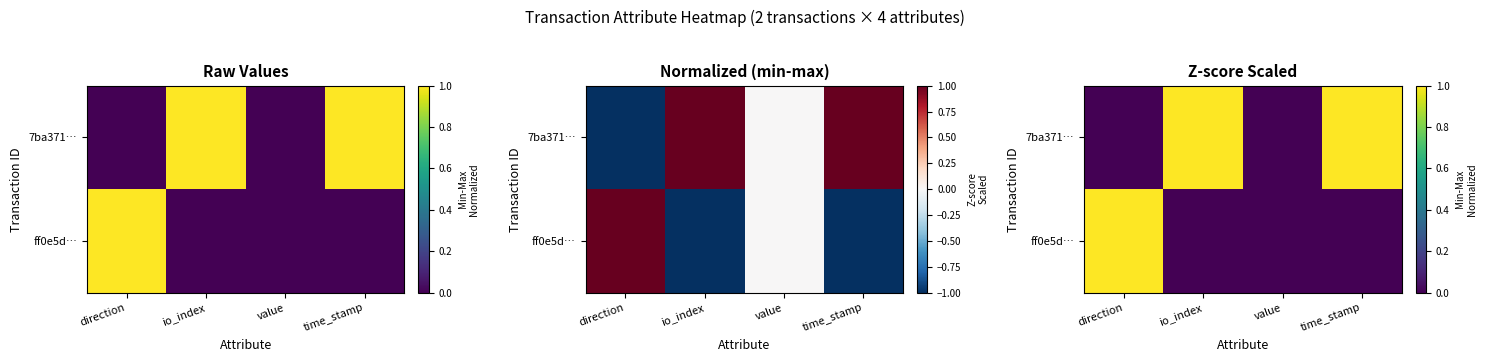

The value of ff0e5d… at value is 0. True or false?

True